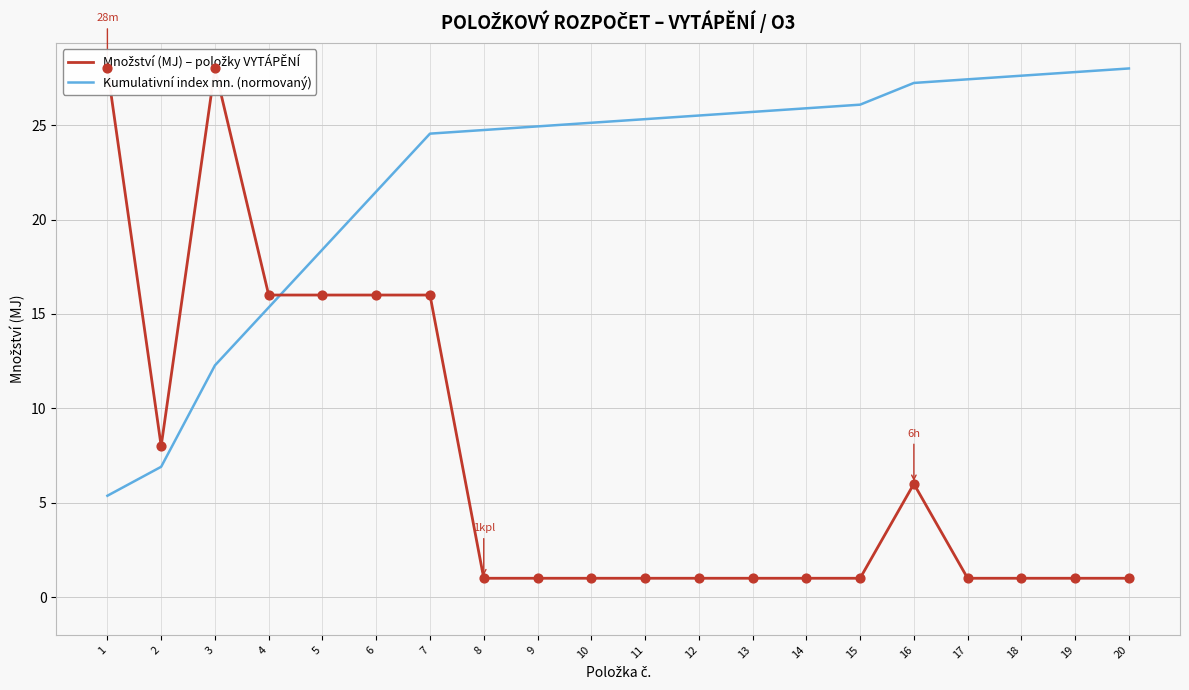

Which series has the largest total across all categories?

Kumulativní index mn. (normovaný)